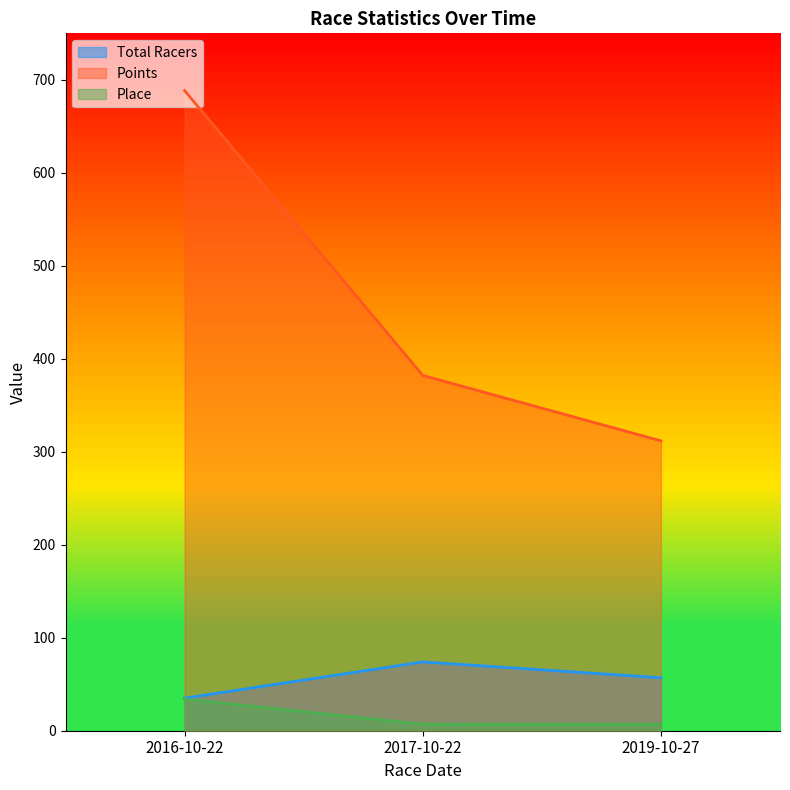

What are all the series names shown in the legend?

Total Racers, Points, Place